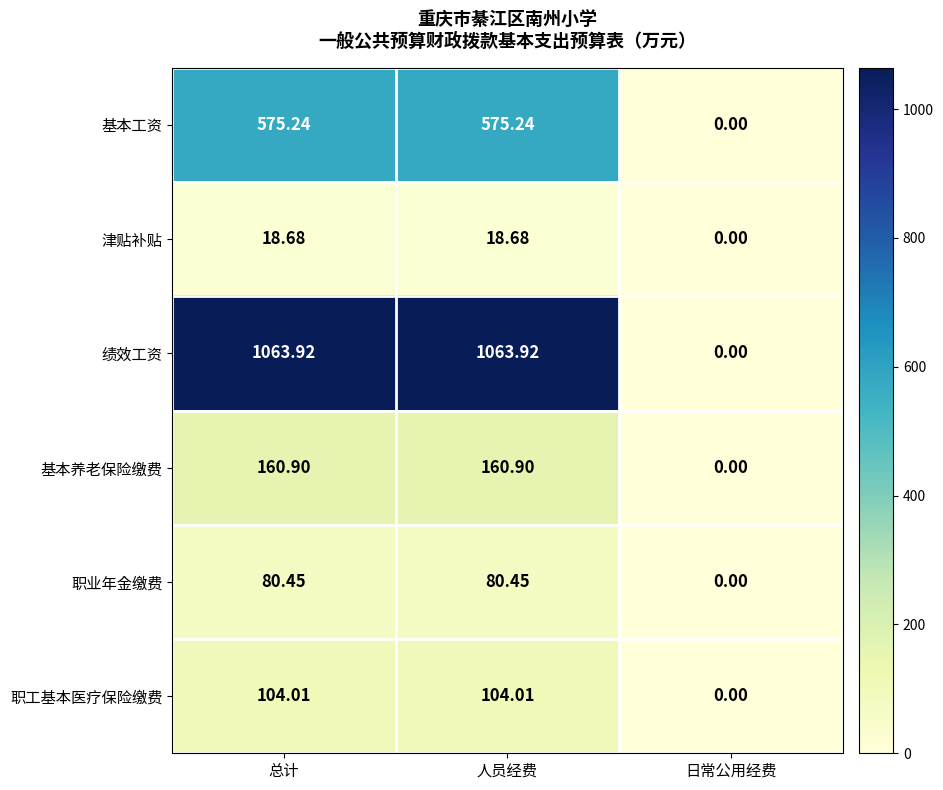

At which label is 基本工资 closest to 287?

日常公用经费